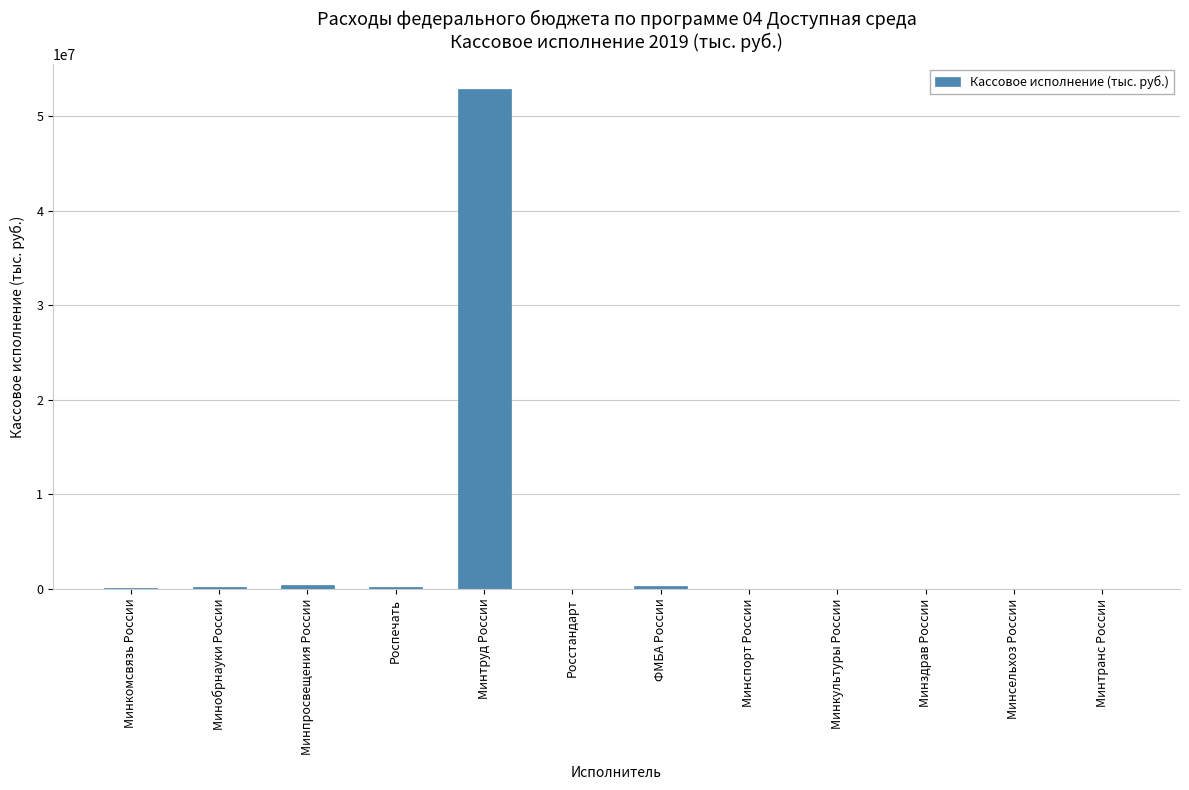

At which category does the chart reach its peak across all series?

Минтруд России